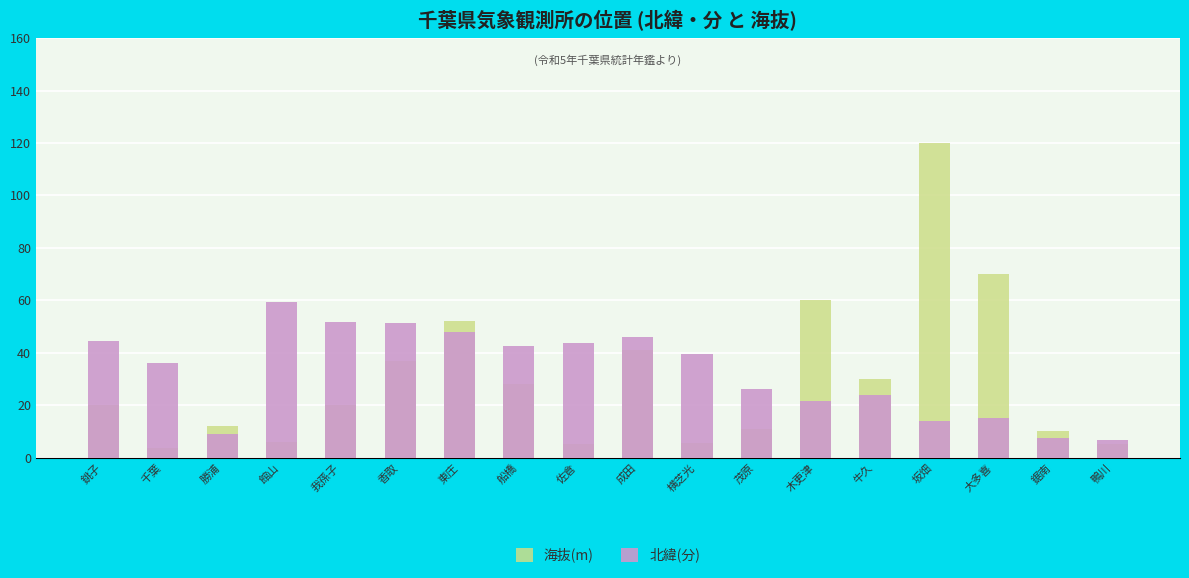

What is the value of the 海抜(m) bar at the 10th from the left?

41.0